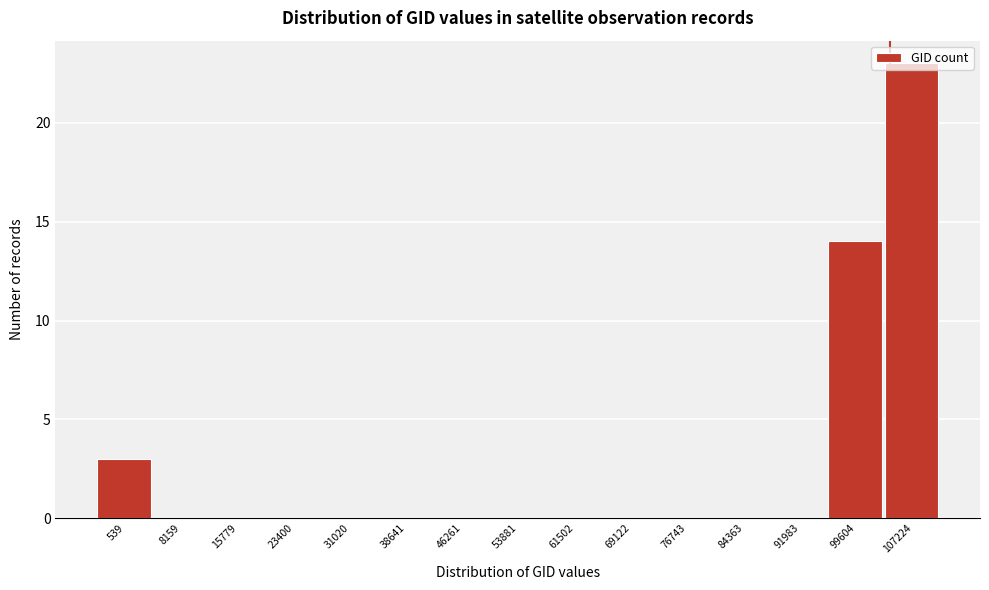

What is the sum of all values?

40